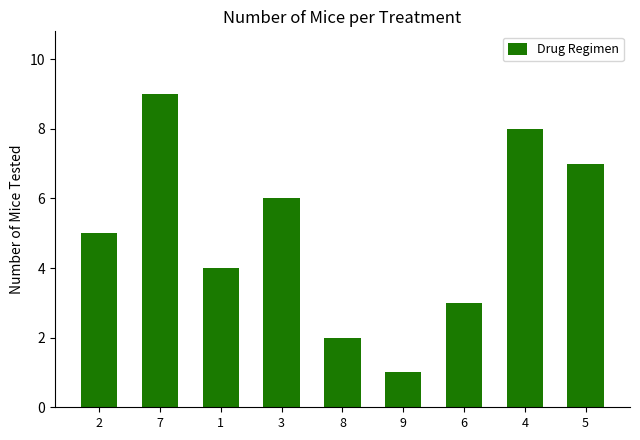

Which has a higher value, 9 or 8?

8